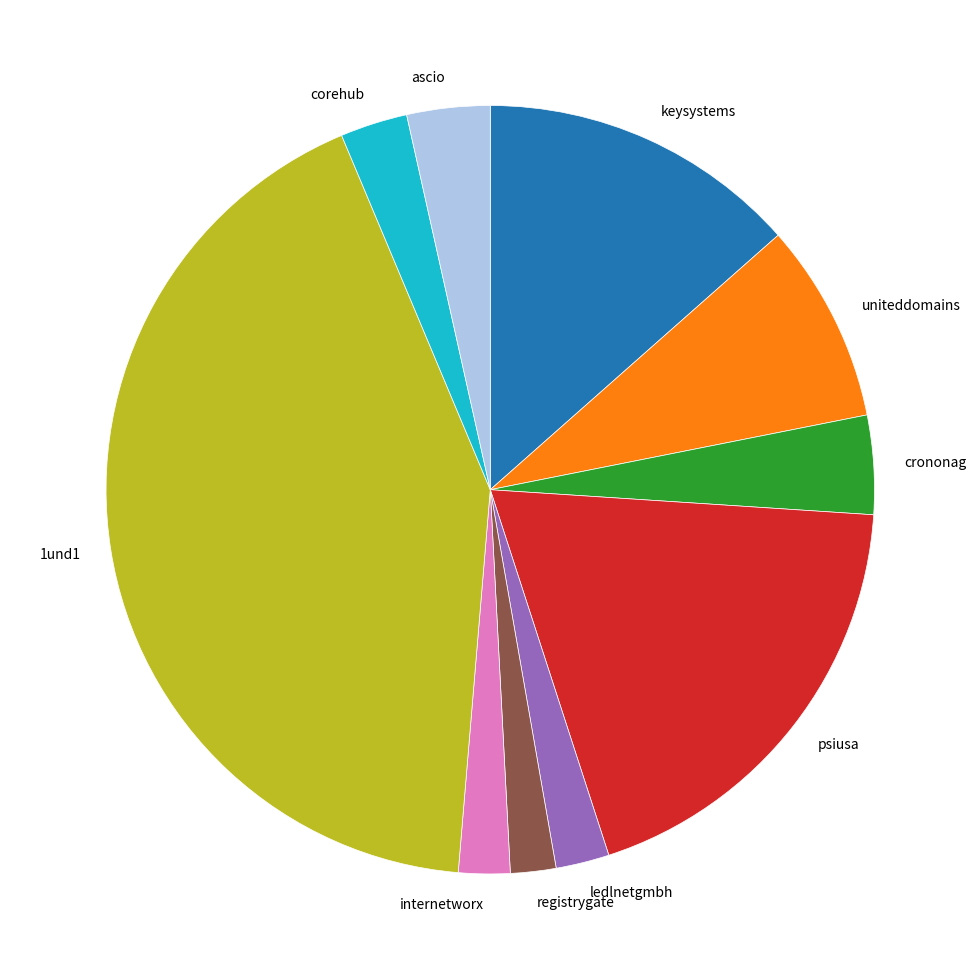

Combined, do uniteddomains and registrygate account for over 50%?

No